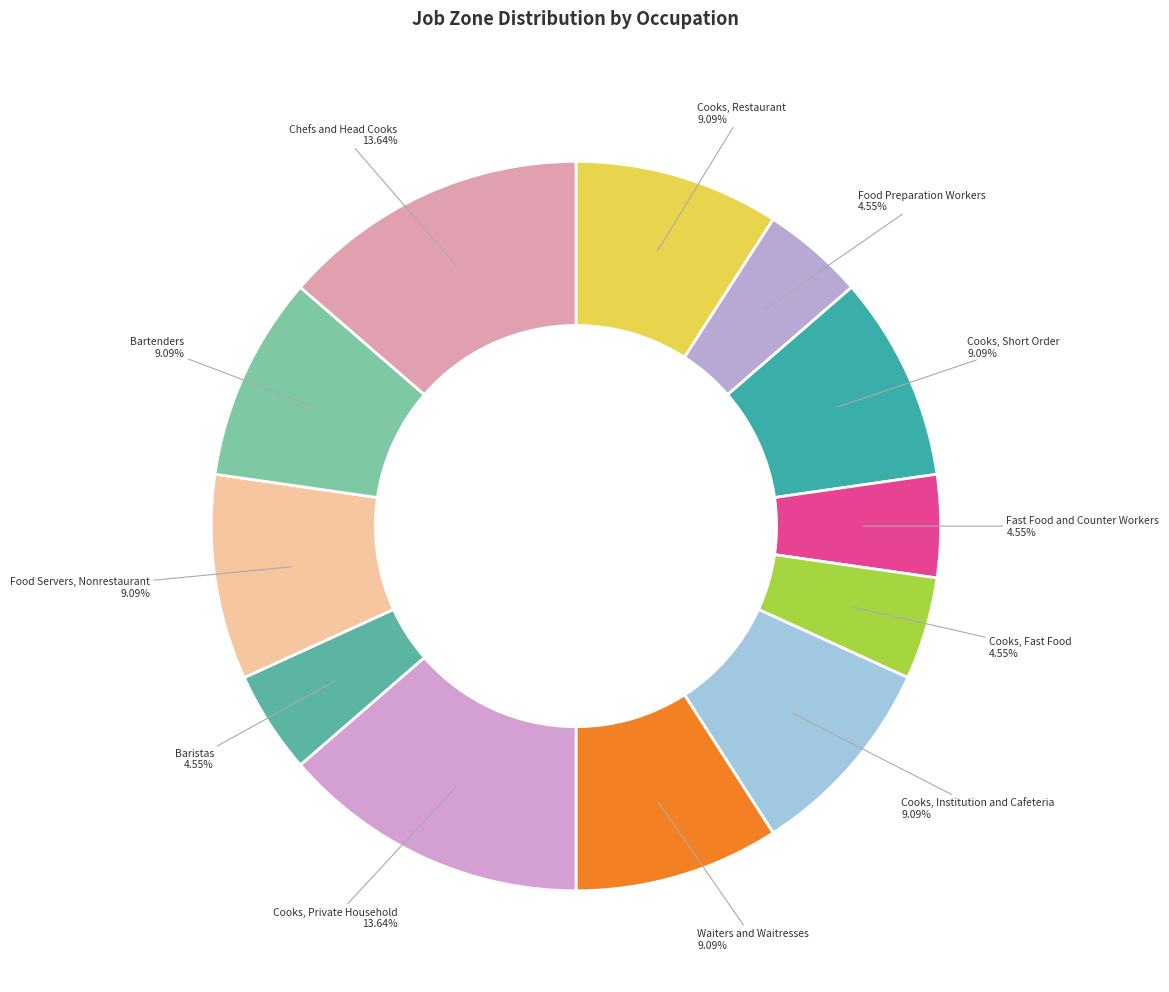

How many slices are in this pie chart?

12